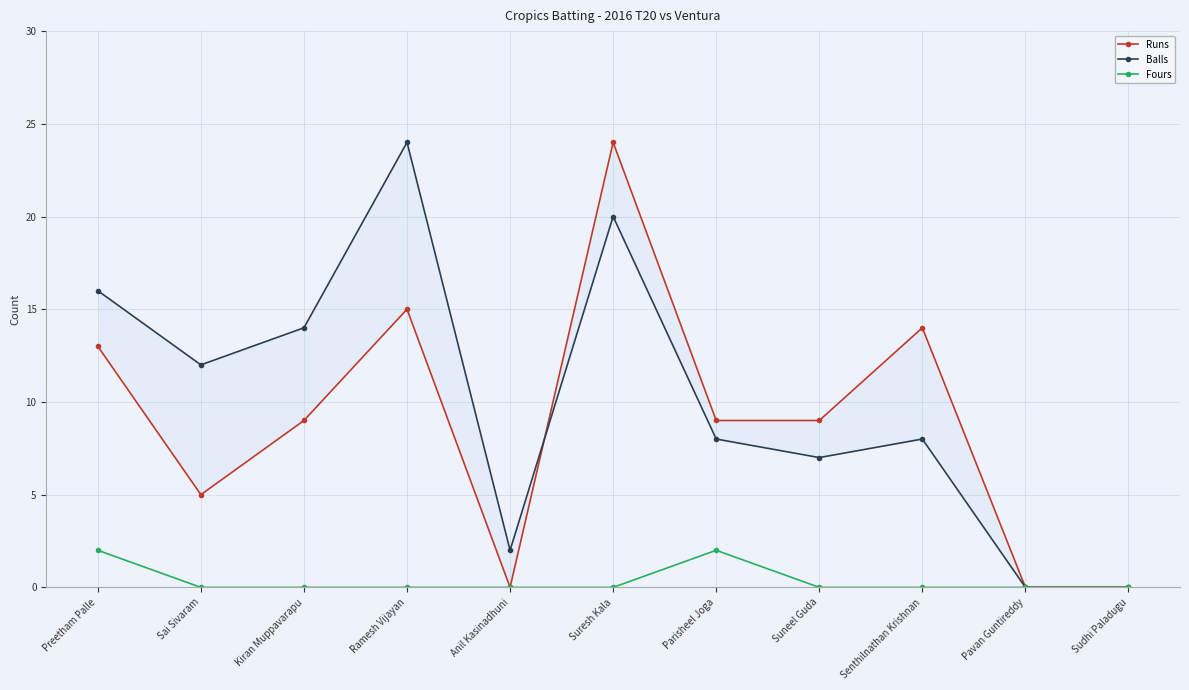

What is the label of the 7th point from the left?

Parisheel Joga